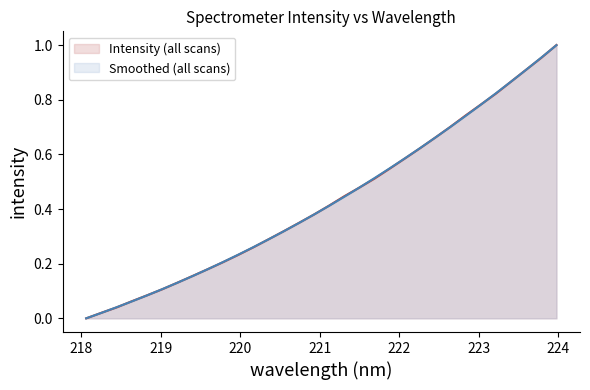

Which series has the largest range (max minus min)?

Intensity (all scans)